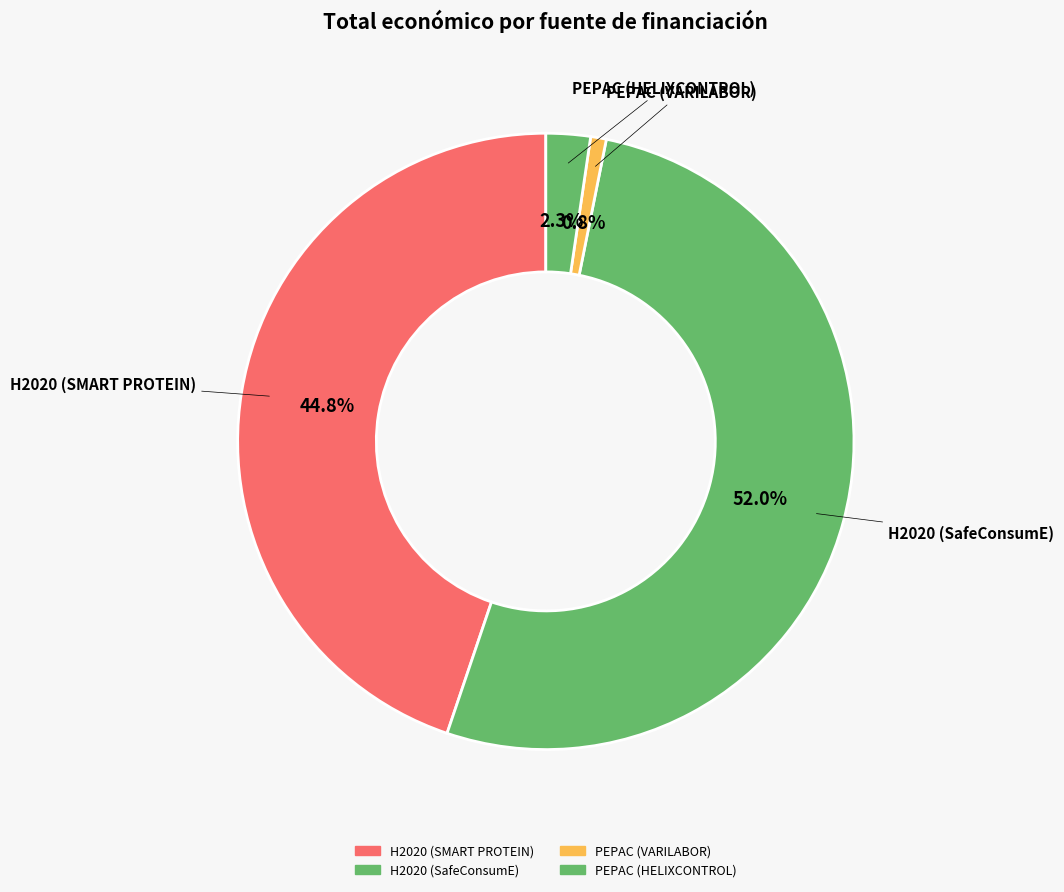

To the nearest percent, what is the average slice percentage?

25%